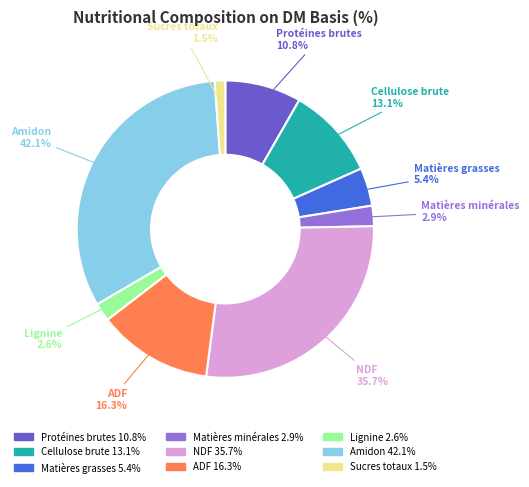

Does Matières minérales represent more than half of the total?

No